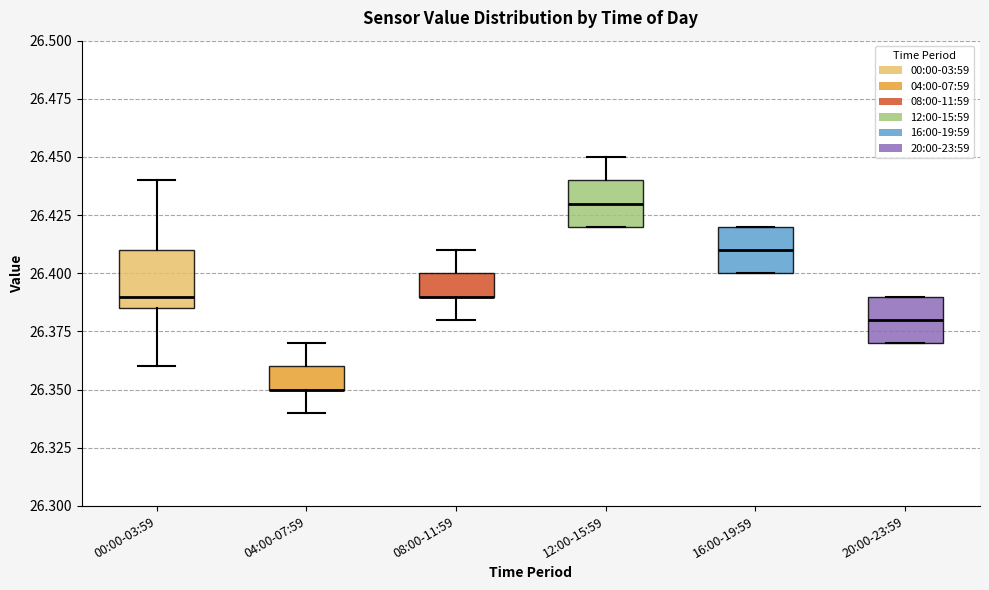

Reading left to right, read every box against the y-axis: the position of its median line, the range the box covers, and the ends of its whiskers. The values are not printed on the chart, so give them approximately, as read against the axis.

00:00-03:59: median 26.390, box 26.385 to 26.410, whiskers 26.360 to 26.440
04:00-07:59: median 26.350 (drawn on the box's lower edge), box 26.350 to 26.360, whiskers 26.340 to 26.370
08:00-11:59: median 26.390 (drawn on the box's lower edge), box 26.390 to 26.400, whiskers 26.380 to 26.410
12:00-15:59: median 26.430, box 26.420 to 26.440, whiskers 26.420 to 26.450
16:00-19:59: median 26.410, box 26.400 to 26.420, whiskers 26.400 to 26.420
20:00-23:59: median 26.380, box 26.370 to 26.390, whiskers 26.370 to 26.390